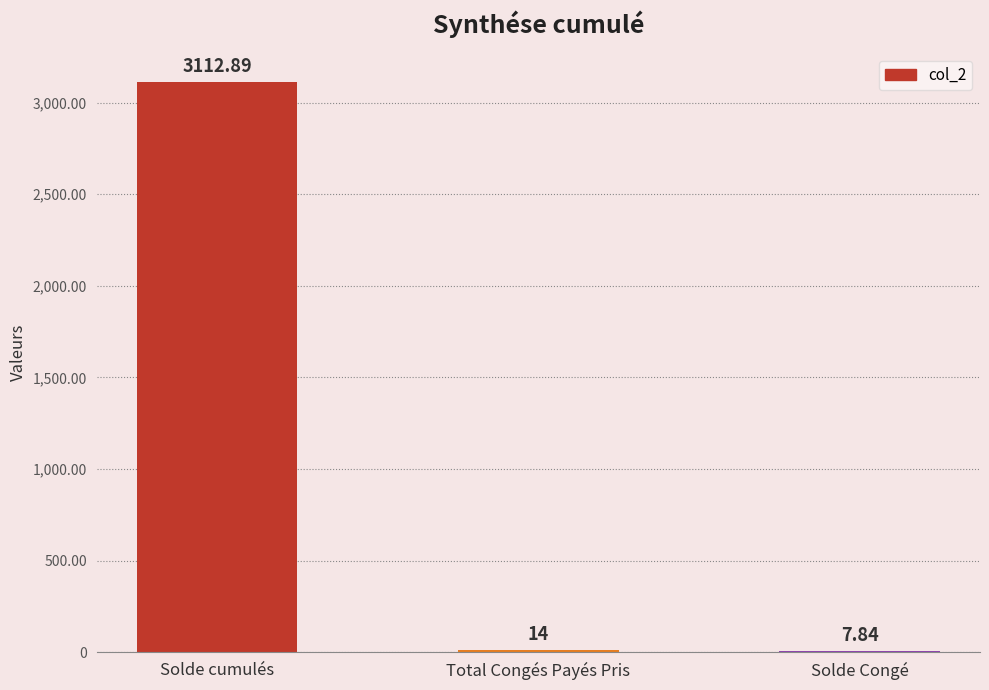

Which has a higher value, Total Congés Payés Pris or Solde Congé?

Total Congés Payés Pris